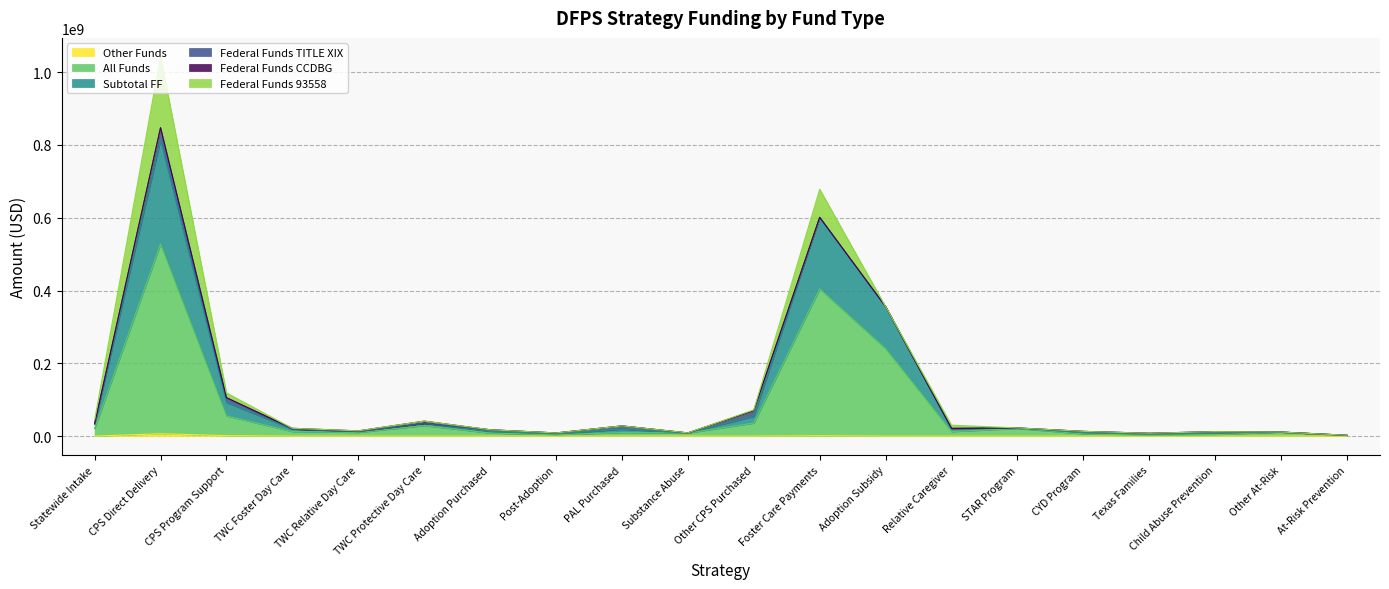

What is the value of the Subtotal FF point at the 9th from the left?

28007844